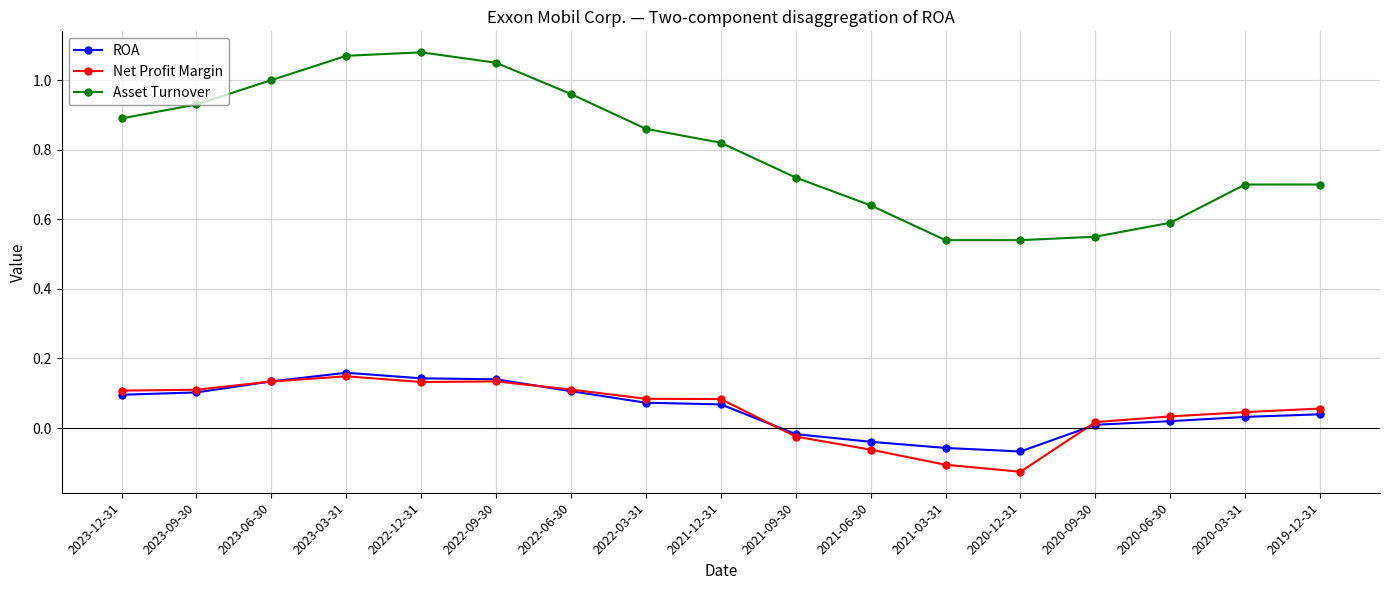

Which series has the largest total across all categories?

Asset Turnover